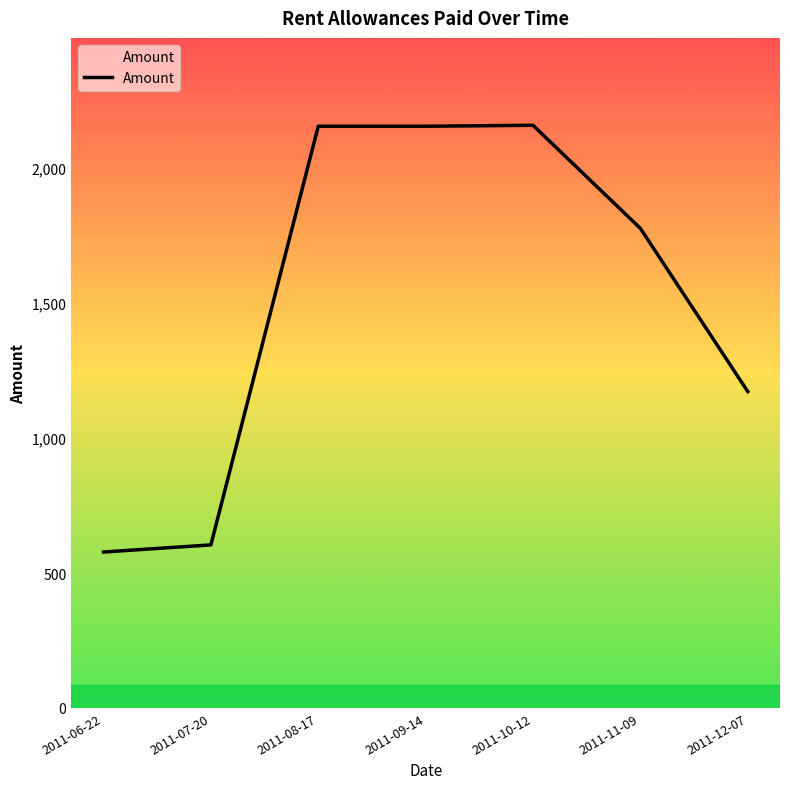

What is the difference between the values at 2011-06-22 and 2011-07-20?

26.4